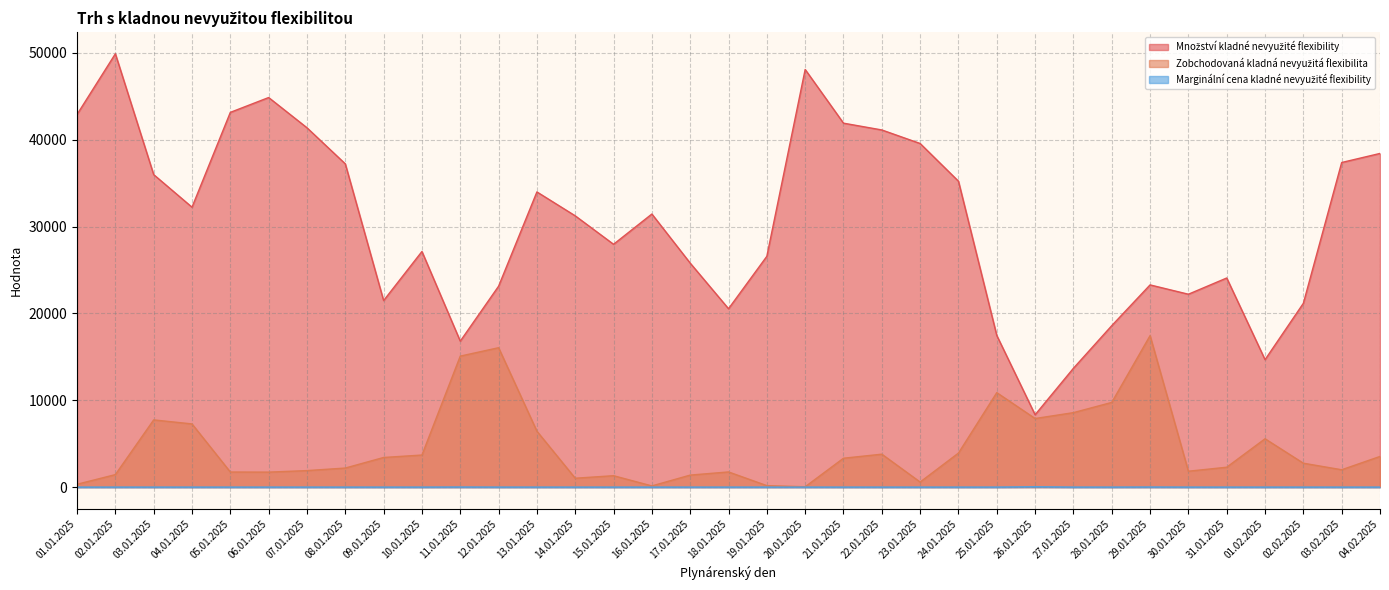

Between 09.01.2025 and 10.01.2025, which series saw the biggest shift?

Množství kladné nevyužité flexibility